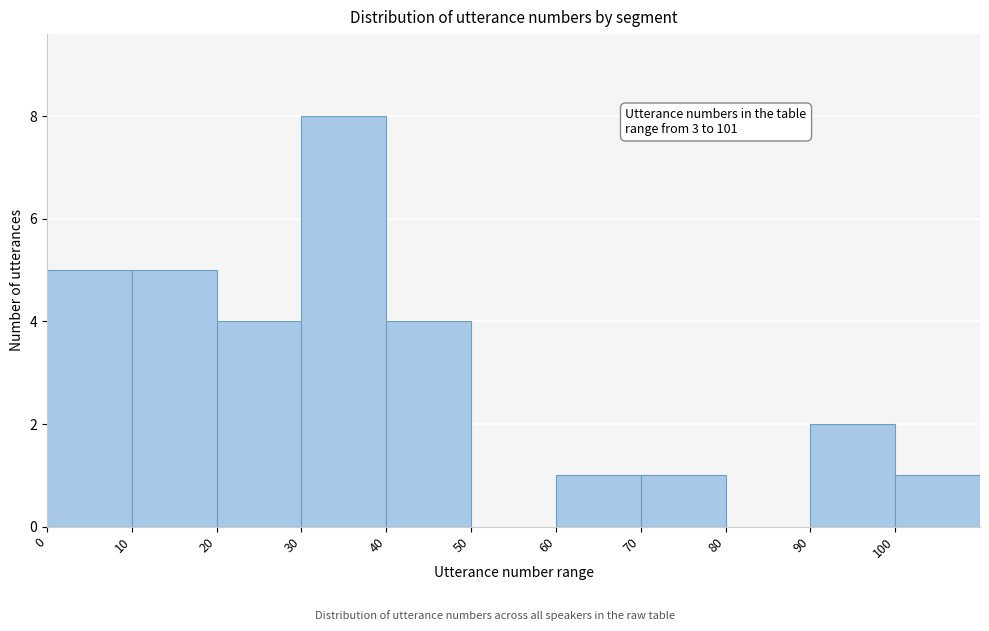

Over which range of the x-axis is the bar tallest?

30 to 40